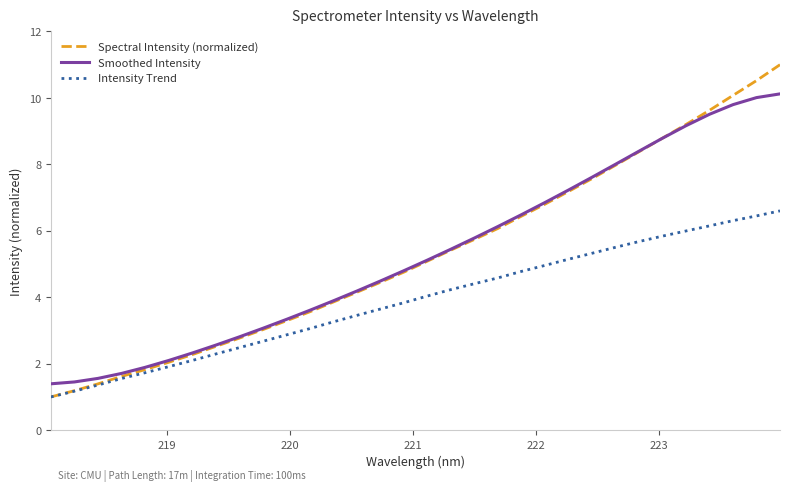

Which series has the widest spread of values?

Spectral Intensity (normalized)